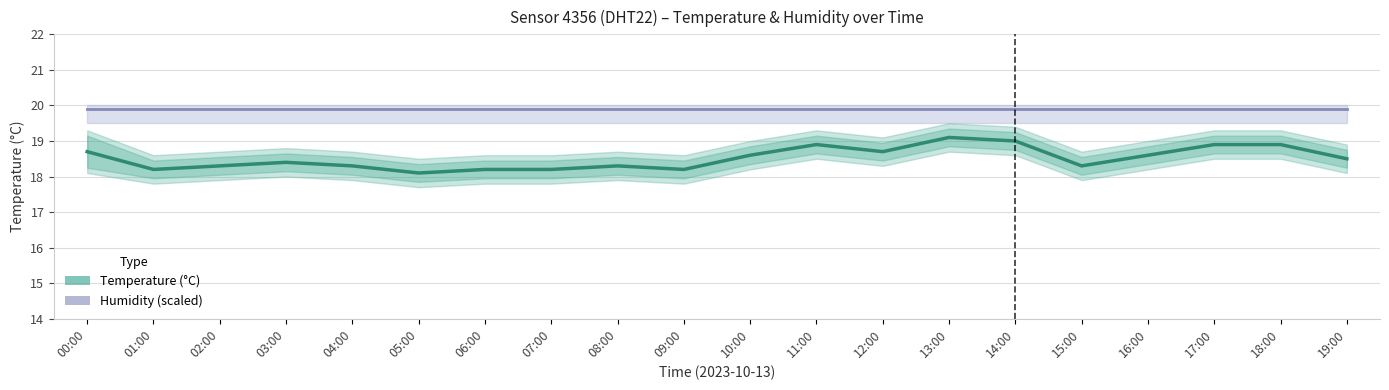

Is it true that humidity equals 27.9 at 09:00?

False